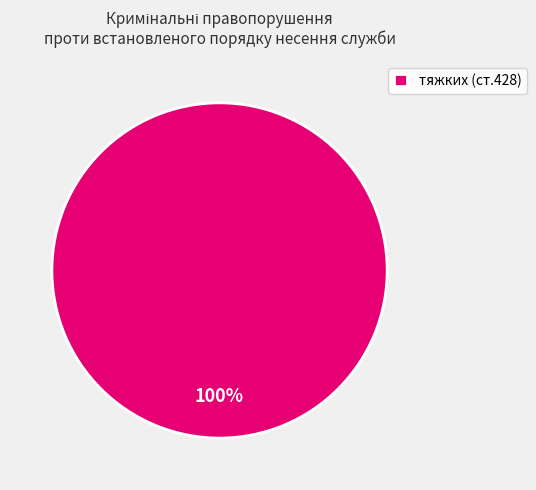

Count the number of slices in the pie.

1